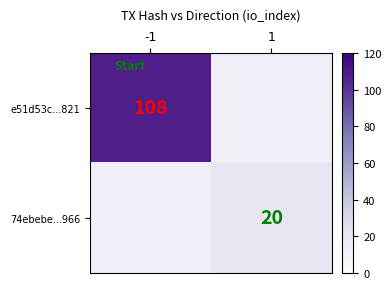

The 74ebebe...966 series shows 20 at 1. True or false?

True